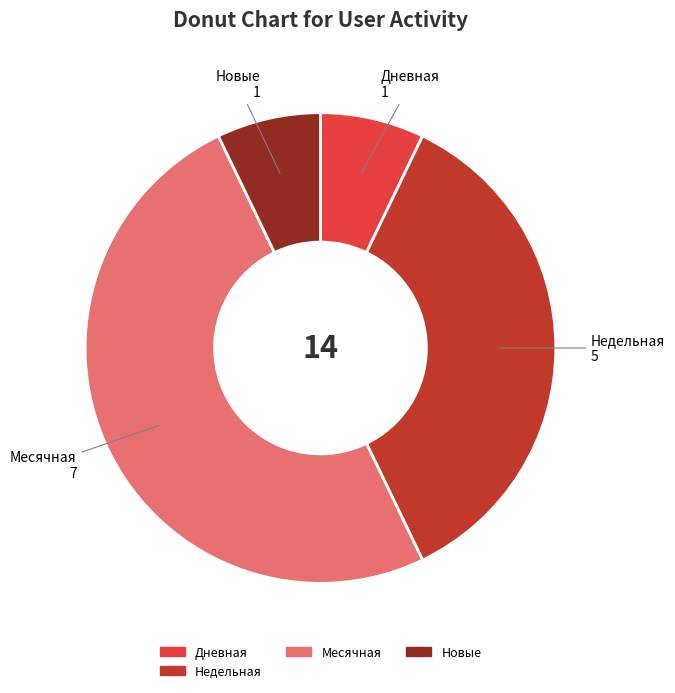

How many segments does this pie chart have?

4